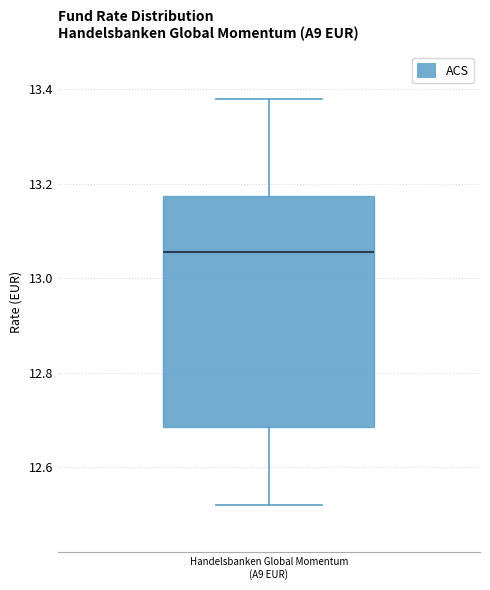

Read this box plot against the y-axis: the position of the median line, the range covered by the box, and the ends of both whiskers. The values are not printed on the chart, so give them approximately, as read against the axis.

median 13.06, box 12.68 to 13.18, whiskers 12.52 to 13.38